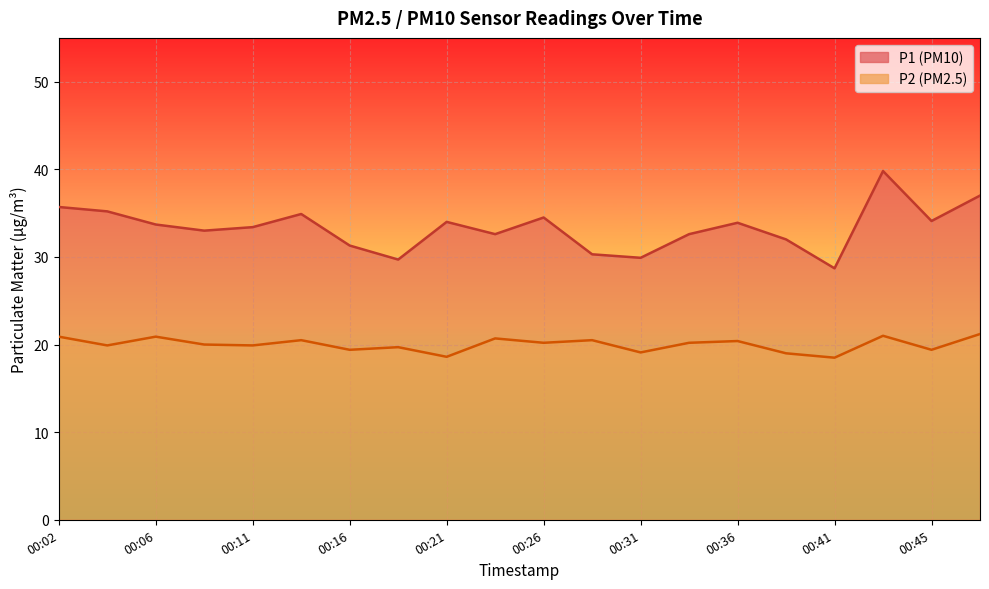

What is the spread (max minus min) of values at 00:16?

11.9